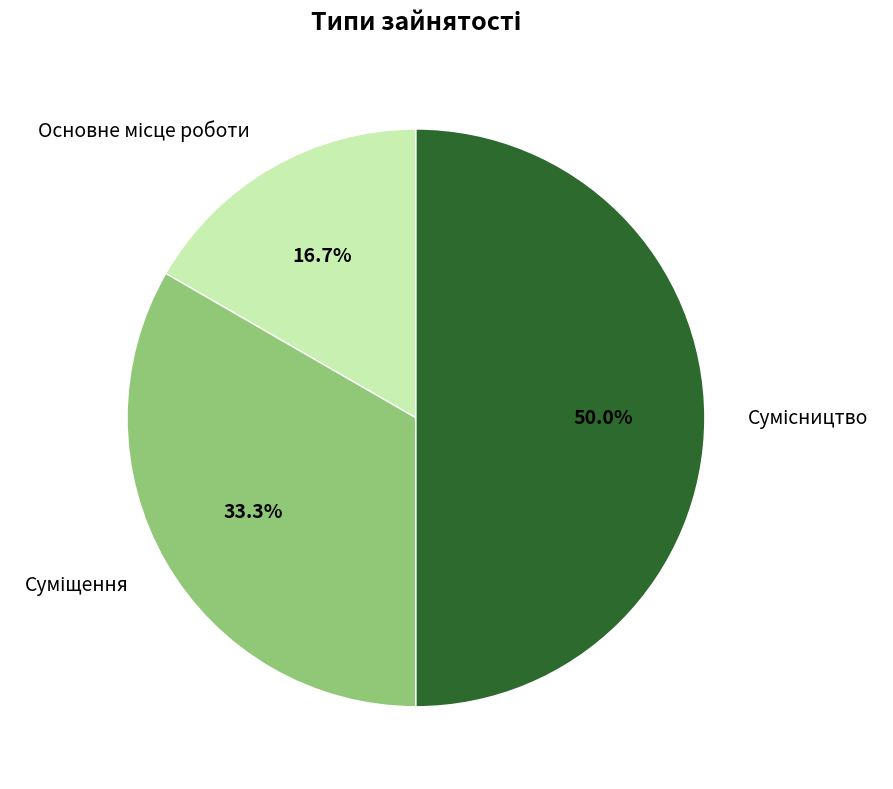

What is the total percentage of Основне місце роботи and Сумісництво?

66.7%